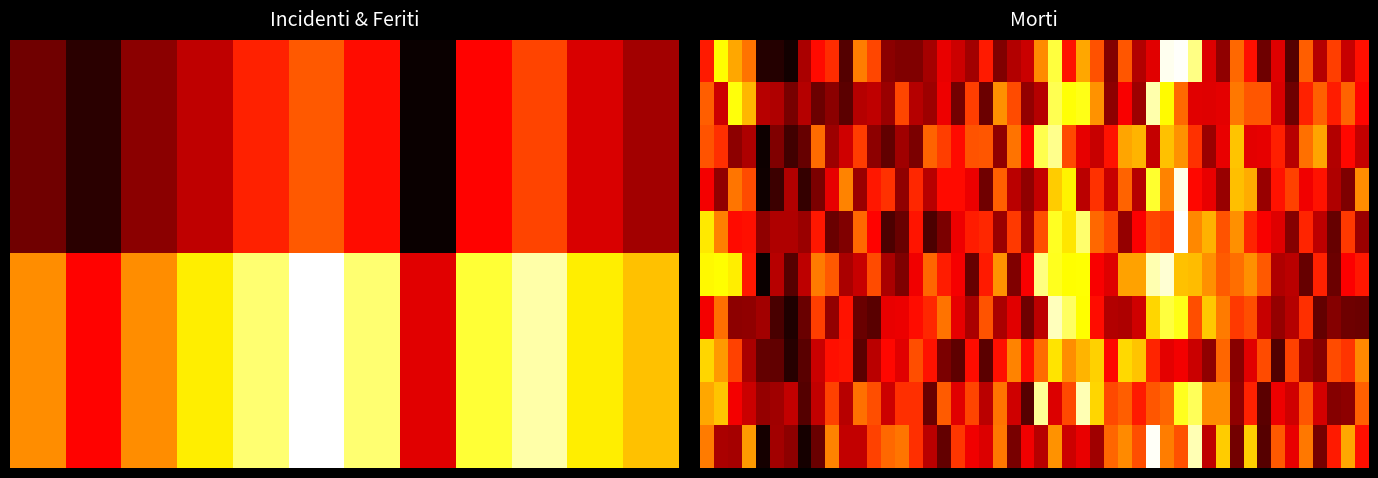

Which series changed the most between Febbraio and Giugno?

Feriti